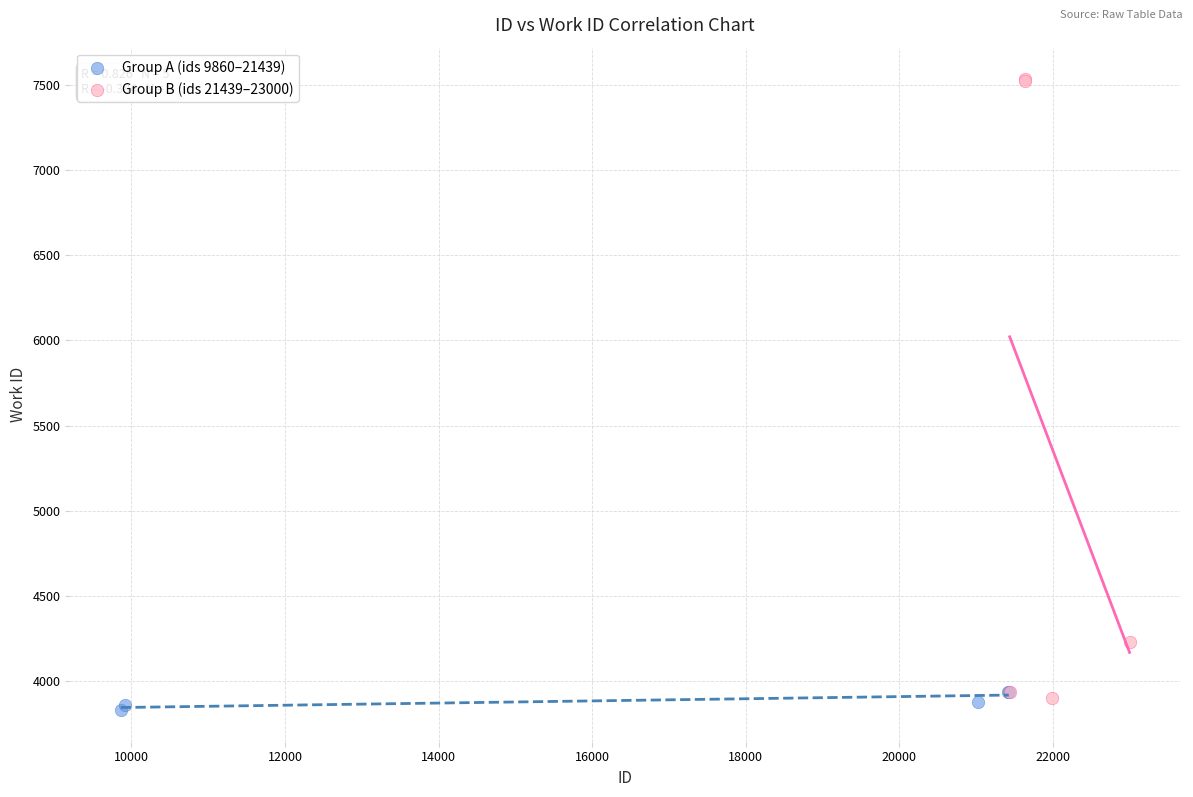

Which series has the largest Y range (max minus min)?

Group B (ids 21439–23000)